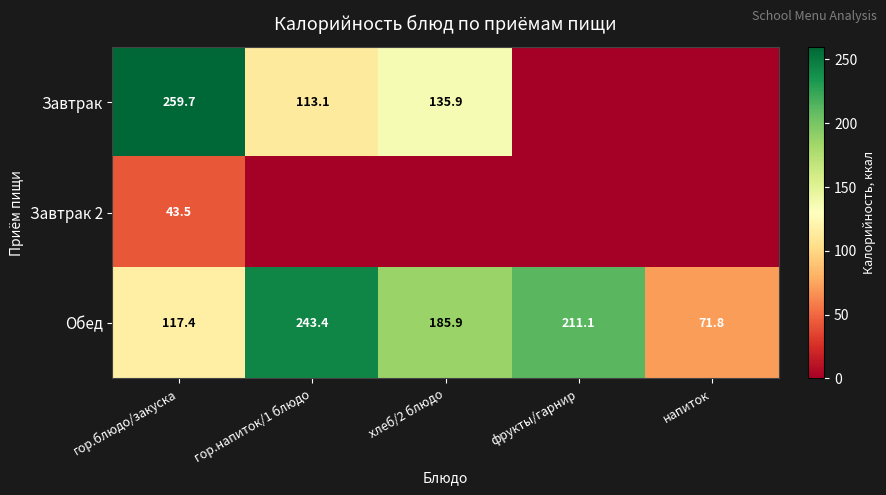

The Обед series shows 211.1 at фрукты/гарнир. True or false?

True